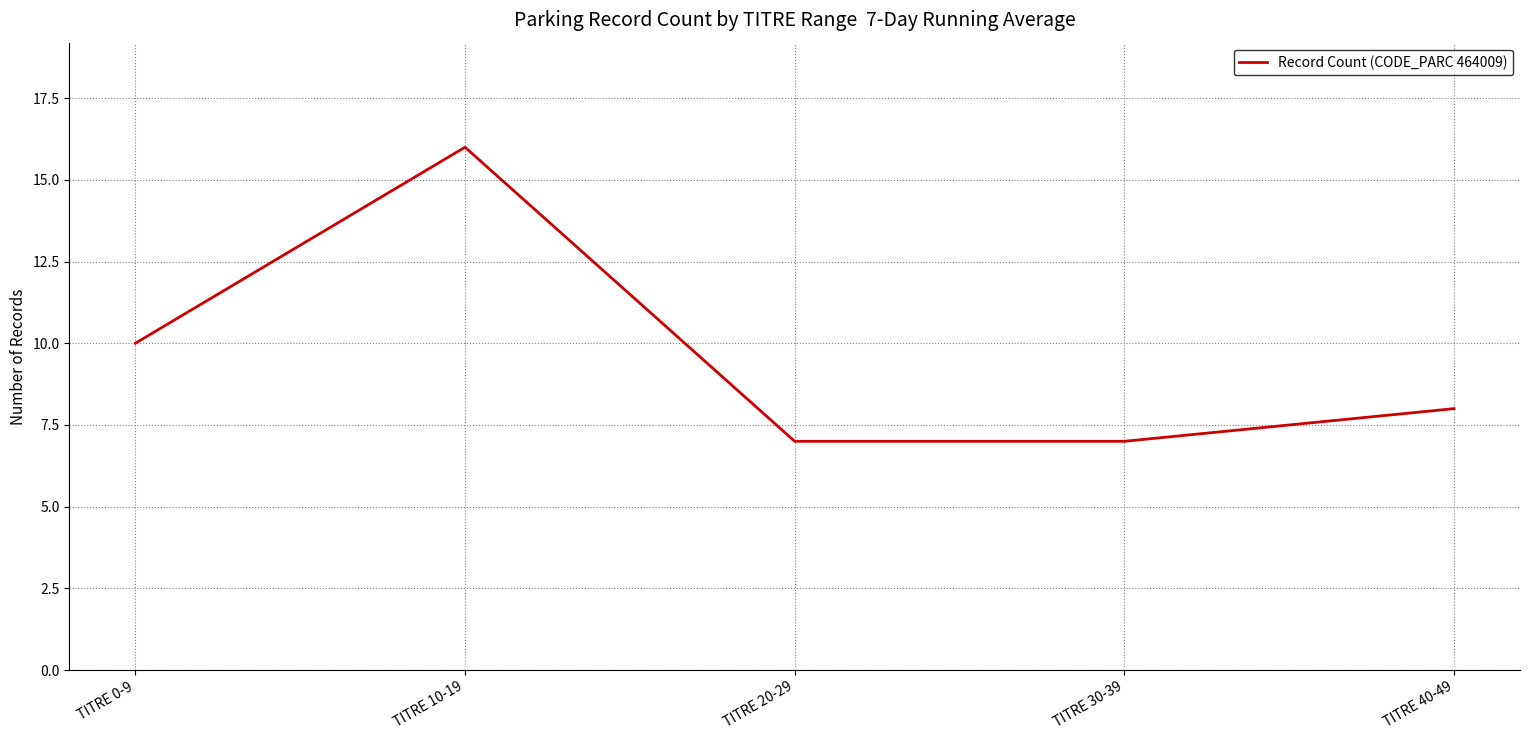

What is the change in value from TITRE 20-29 to TITRE 40-49?

+1